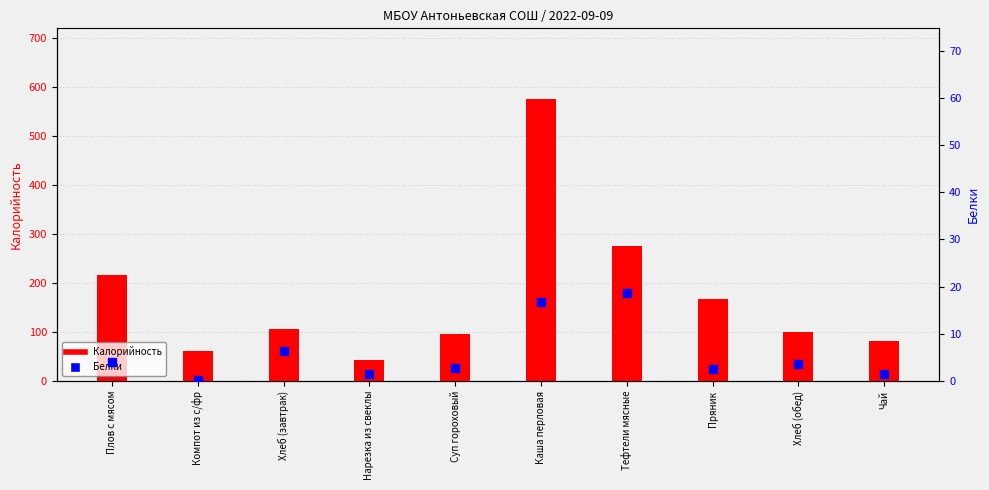

Which series reaches the minimum Y coordinate?

Белки